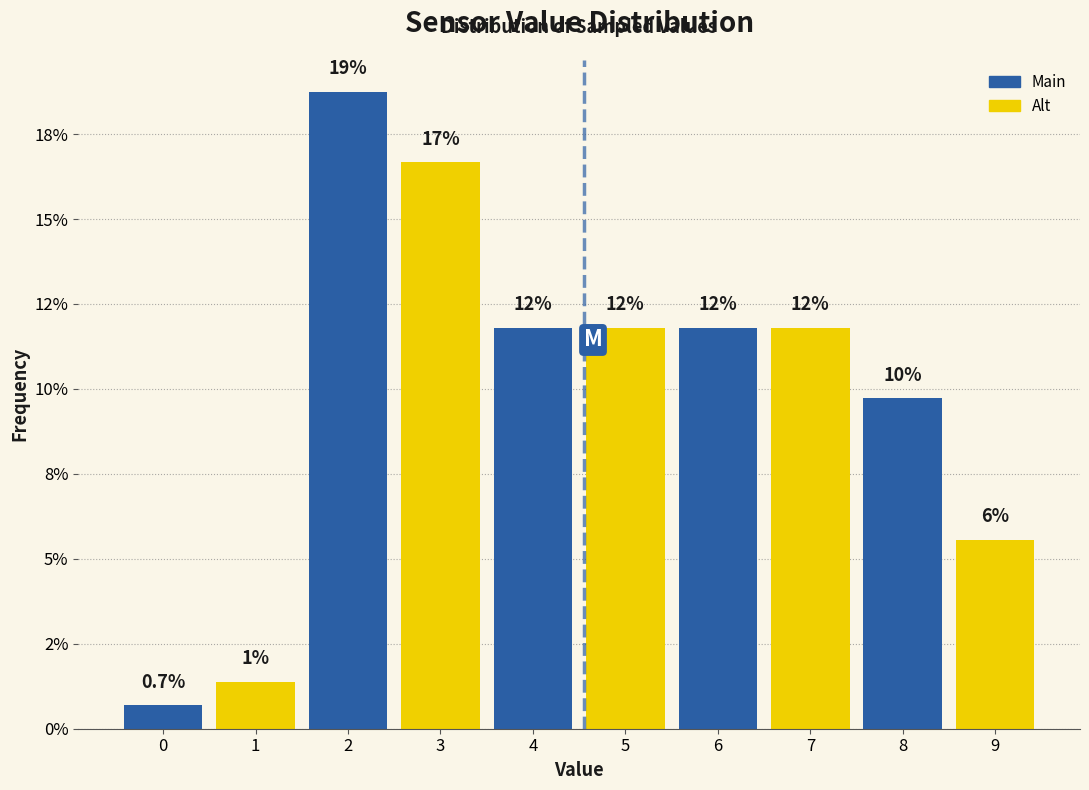

Are the bars horizontal?

No